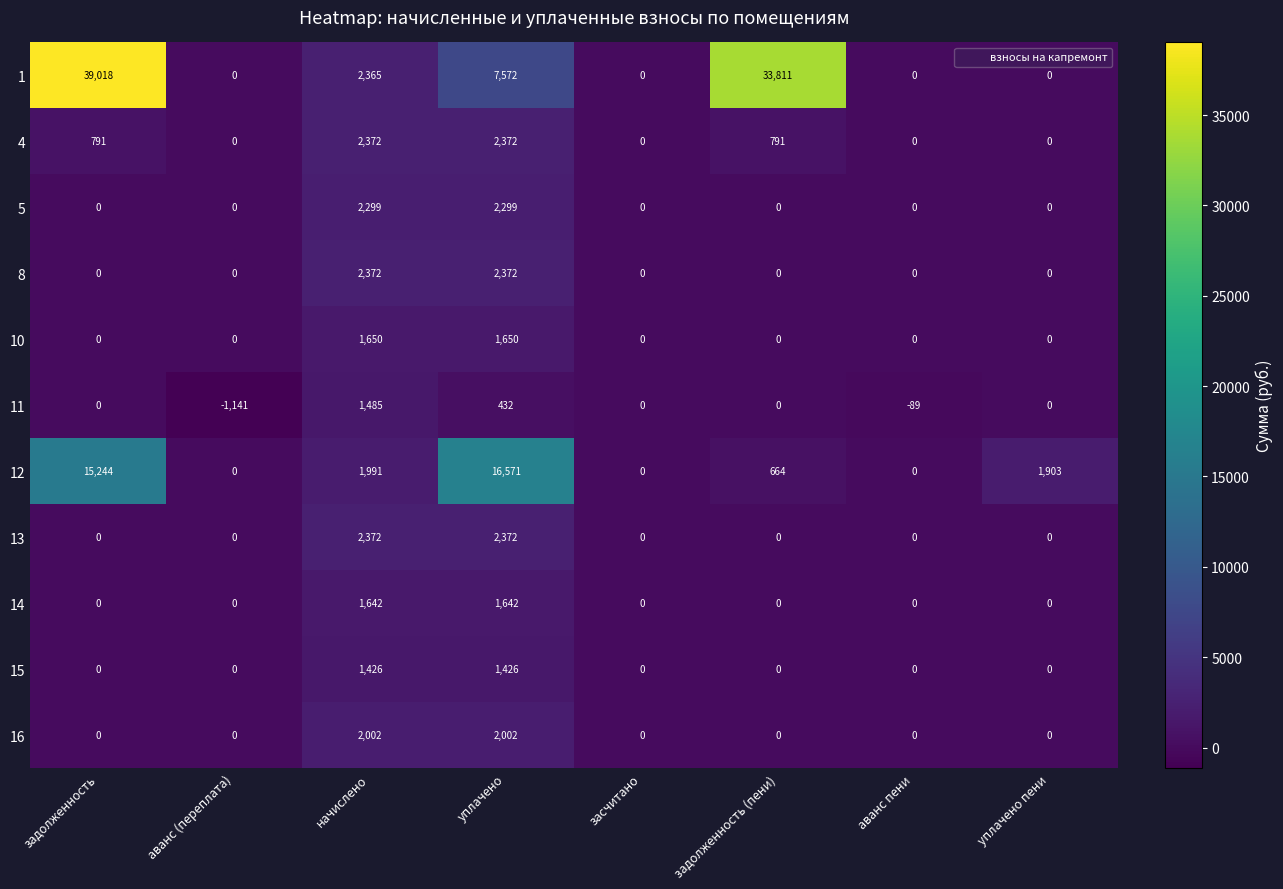

Count the number of categories in the chart.

8